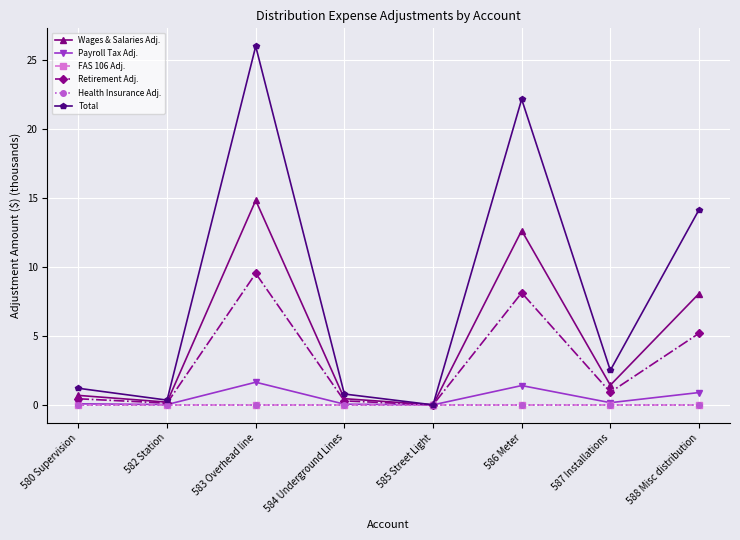

How many interior local valleys does the Payroll Tax Adj. series have?

3